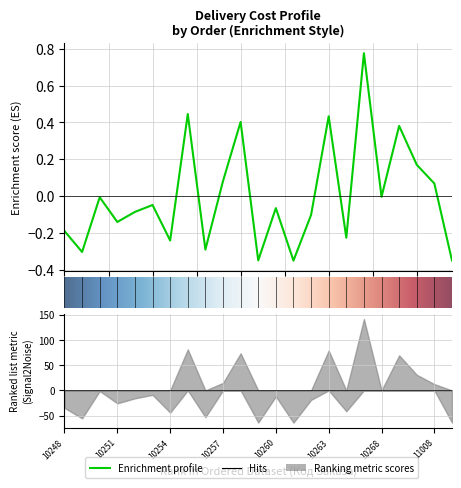

Which category has the lowest value across all series?

10261